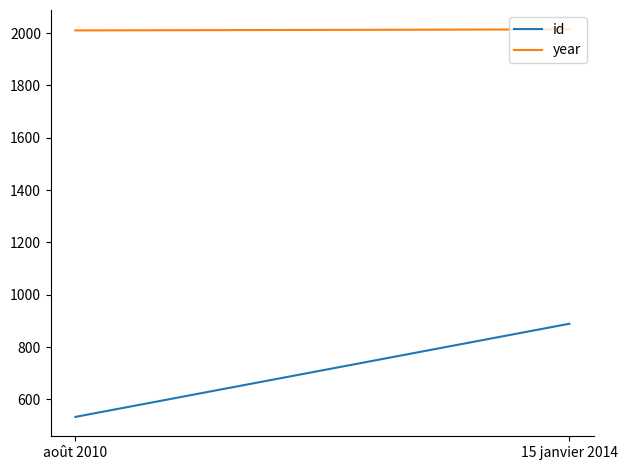

Is the value of year at août 2010 greater than the value of id at août 2010?

Yes